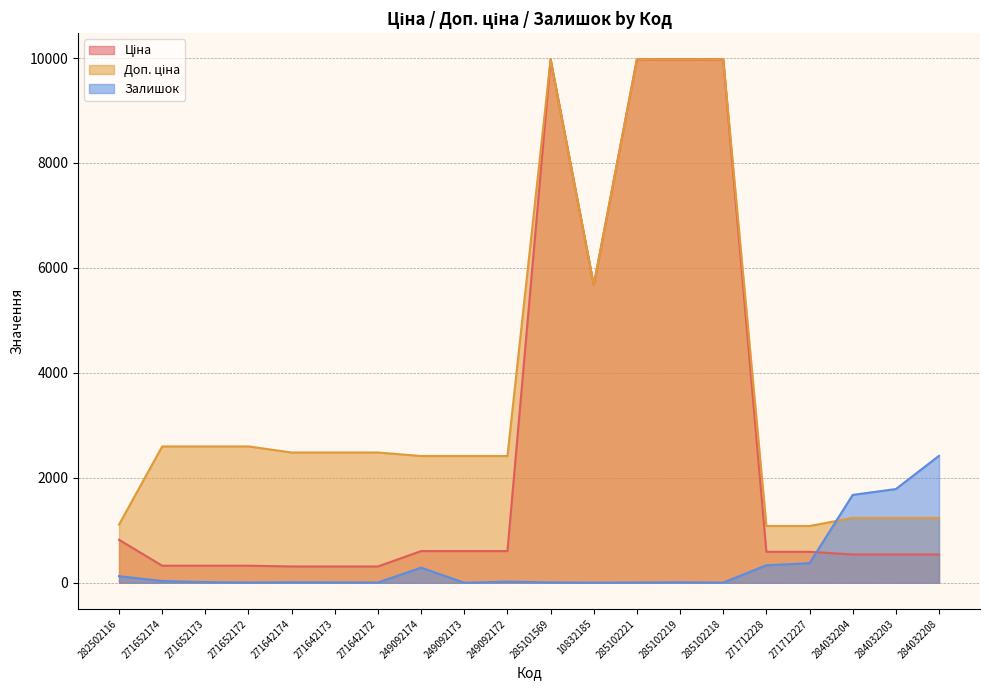

What is the difference between the maximum and minimum values in the Залишок series?

2419.0